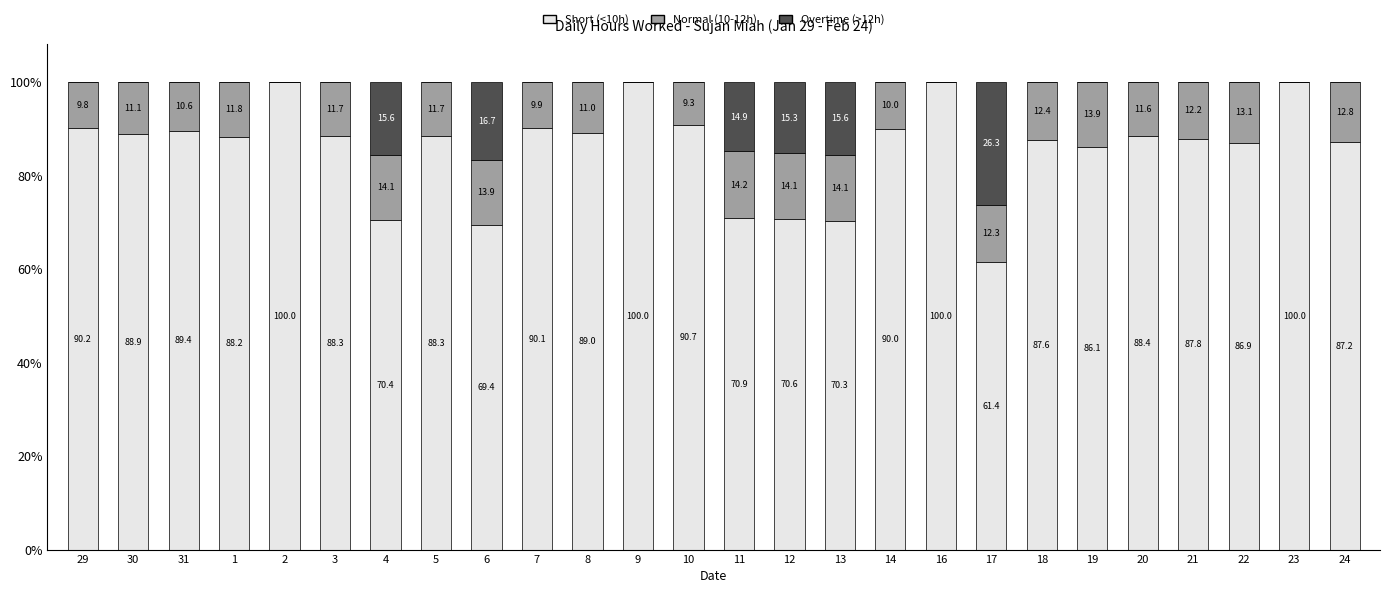

What is the total value across all series at 23?

100.0